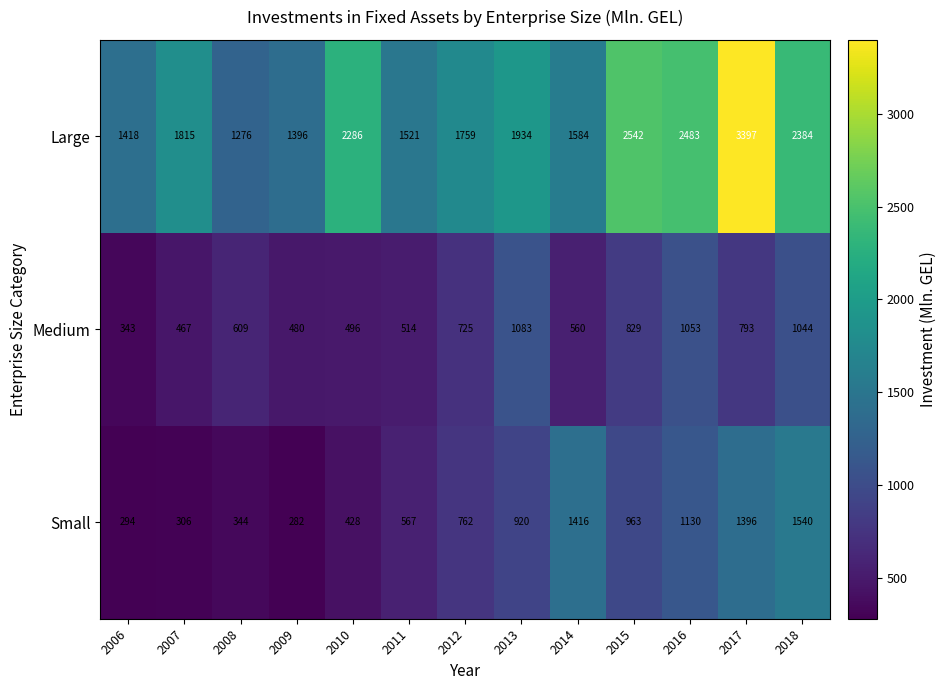

True or false: Medium has a value of 1083 at 2013.

True